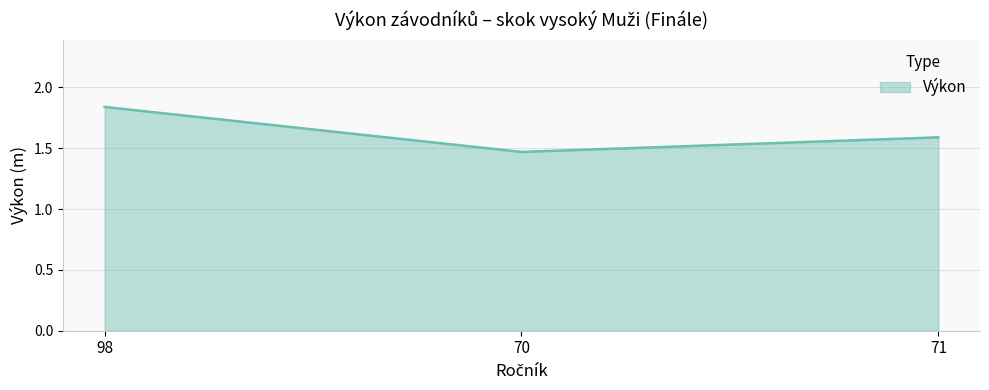

Is it true that the value at 98 is 0.6?

False